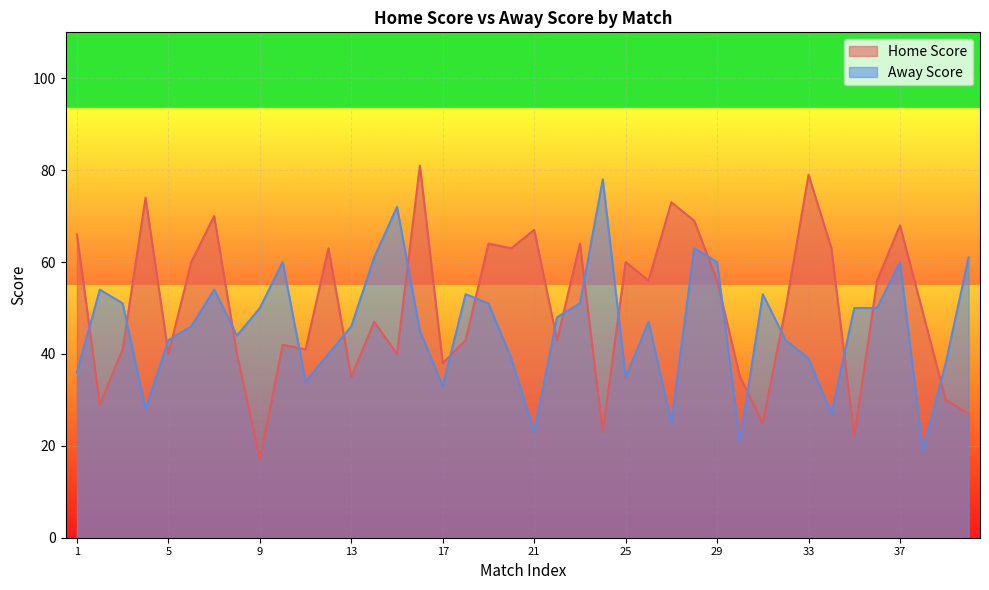

How many interior local peaks does the Away Score series have?

10